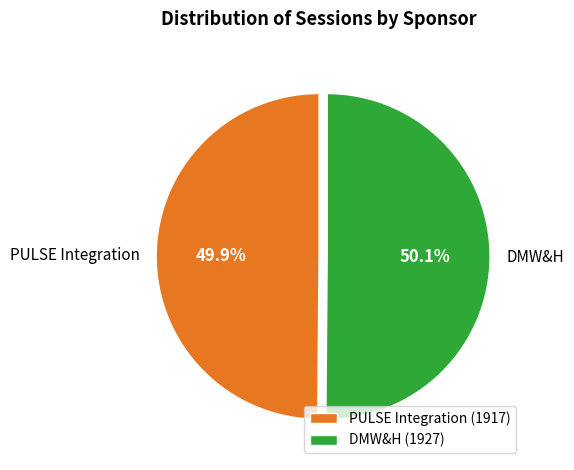

What percentage is NOT represented by DMW&H?

49.9%